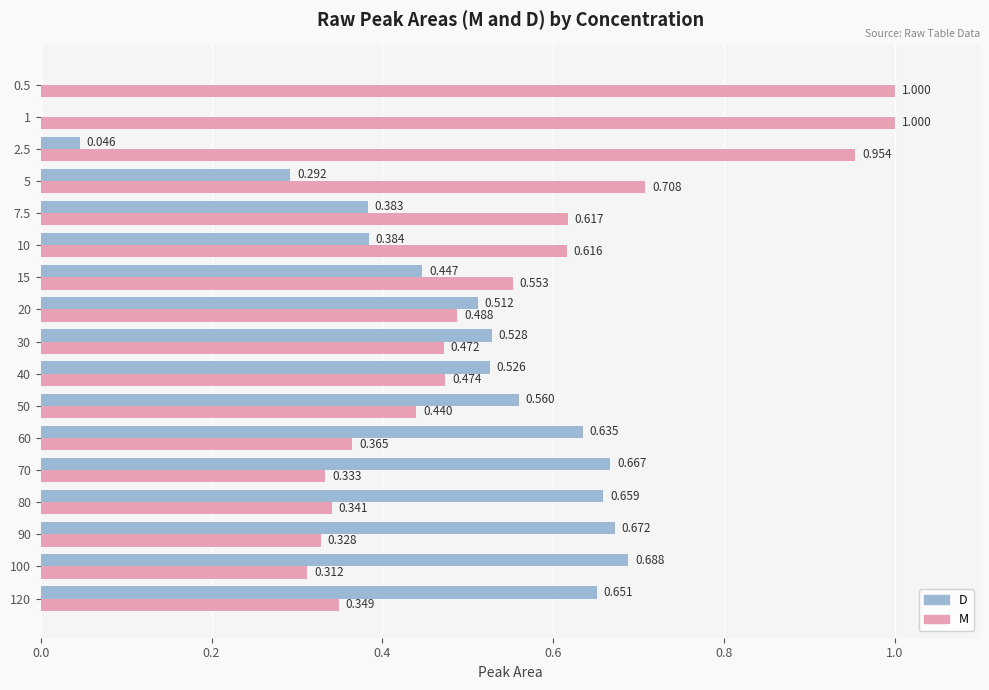

What are all the series names shown in the legend?

D, M